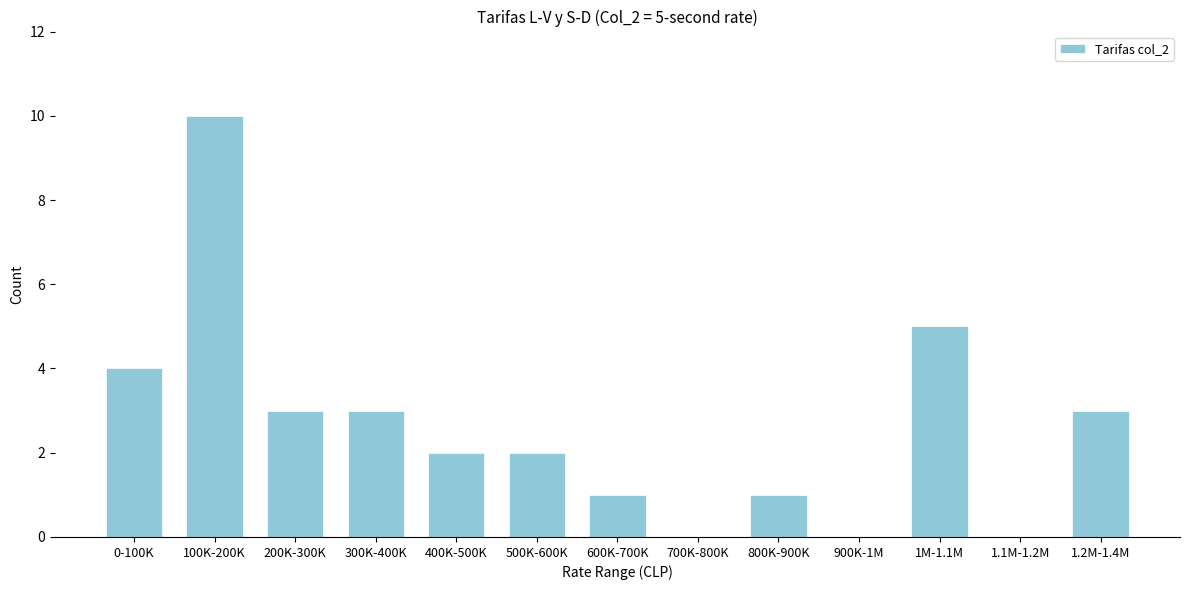

Reading left to right, what are all the values shown in this chart?

0-100K=4	100K-200K=10	200K-300K=3	300K-400K=3	400K-500K=2	500K-600K=2	600K-700K=1	700K-800K=0	800K-900K=1	900K-1M=0	1M-1.1M=5	1.1M-1.2M=0	1.2M-1.4M=3